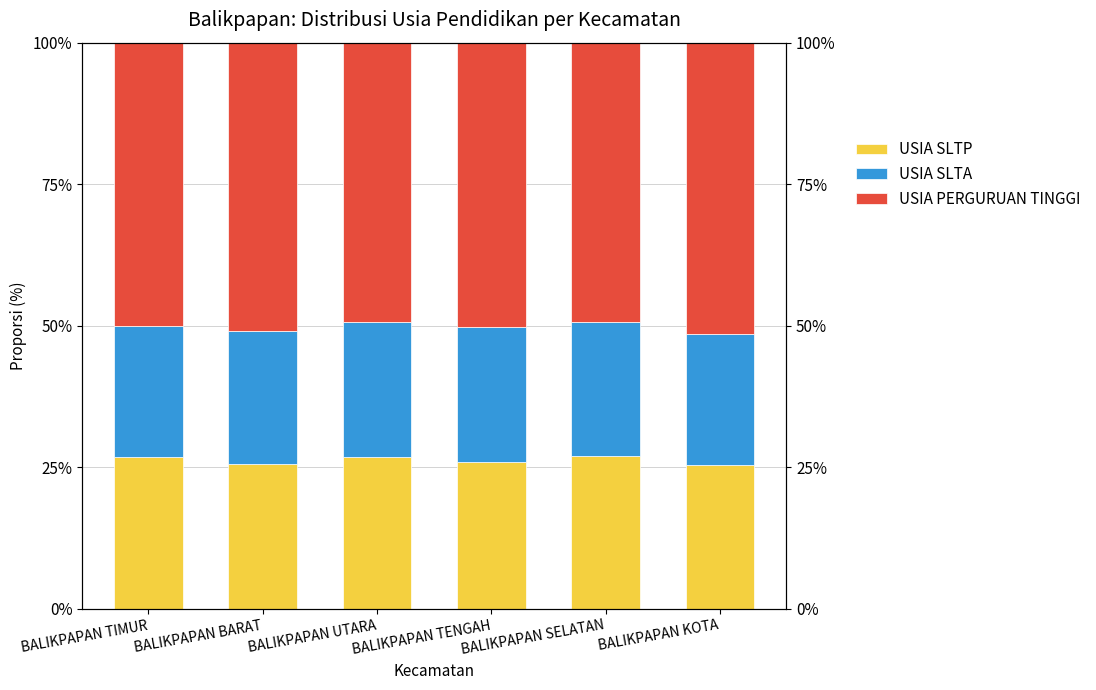

Rank the categories by USIA SLTA value from lowest to highest.

BALIKPAPAN KOTA, BALIKPAPAN TIMUR, BALIKPAPAN BARAT, BALIKPAPAN SELATAN, BALIKPAPAN UTARA, BALIKPAPAN TENGAH